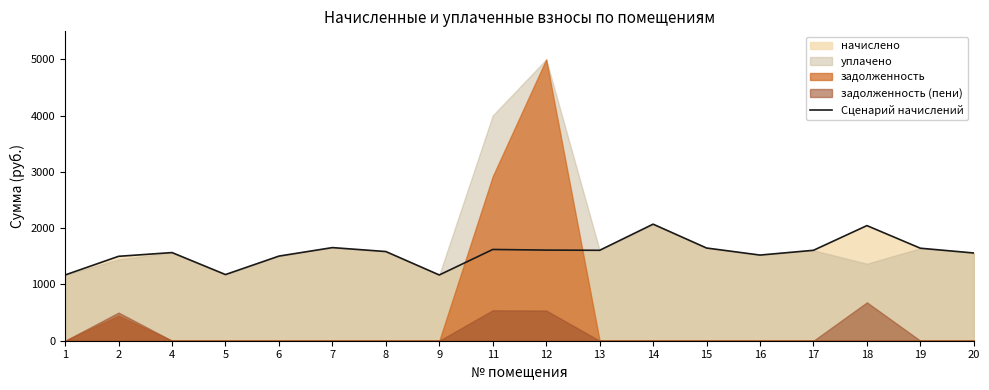

What is the value of the 8th point from the left?

1168.8